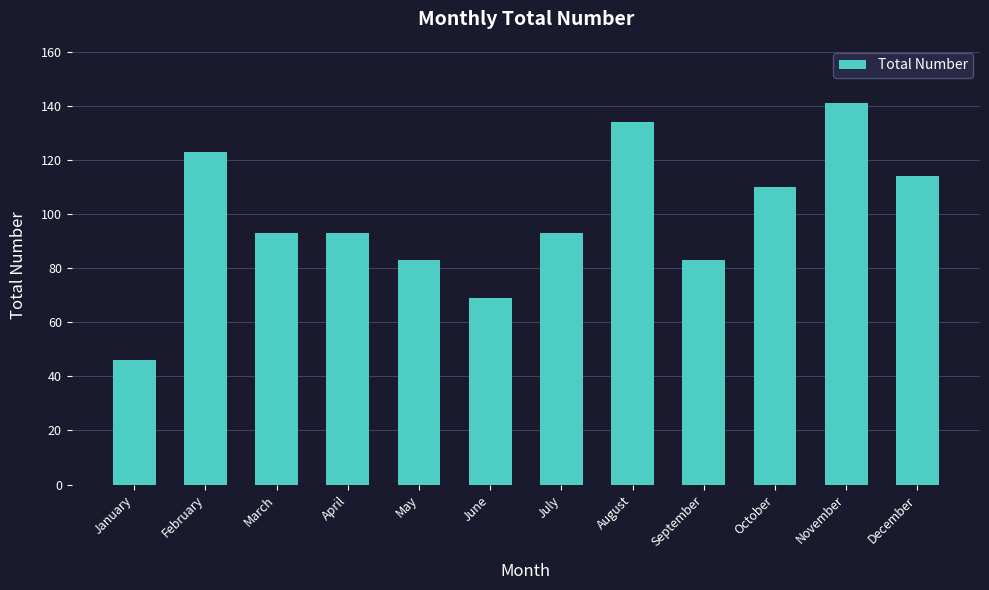

What is the value of the 10th bar from the left?

110